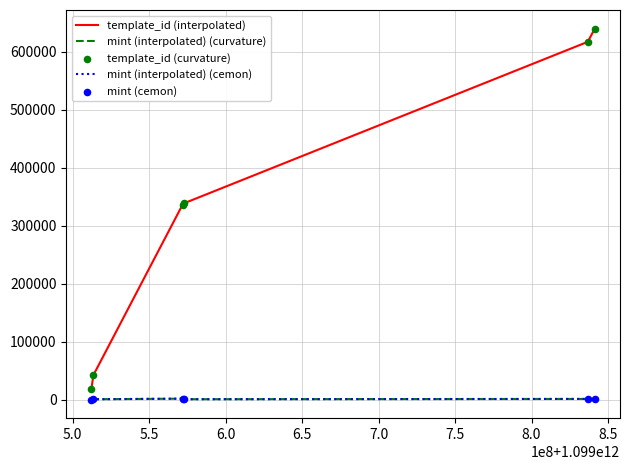

Which series has the largest total across all categories?

template_id (interpolated)